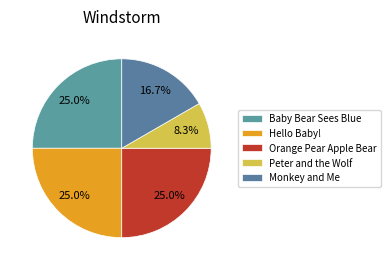

True or false: Monkey and Me accounts for 9% of the total.

False